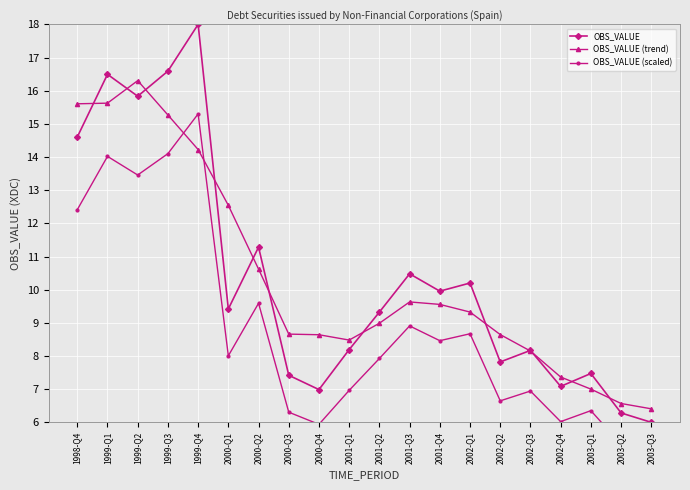

At which category is the sum across all series the highest?

1999-Q4